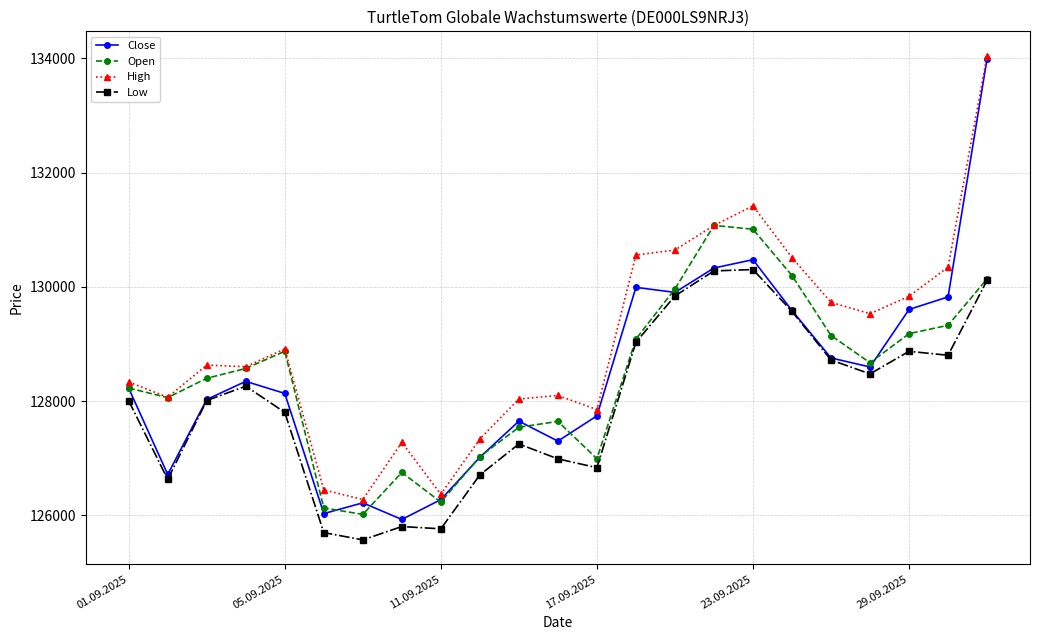

What is the highest value of the Low series?

130302